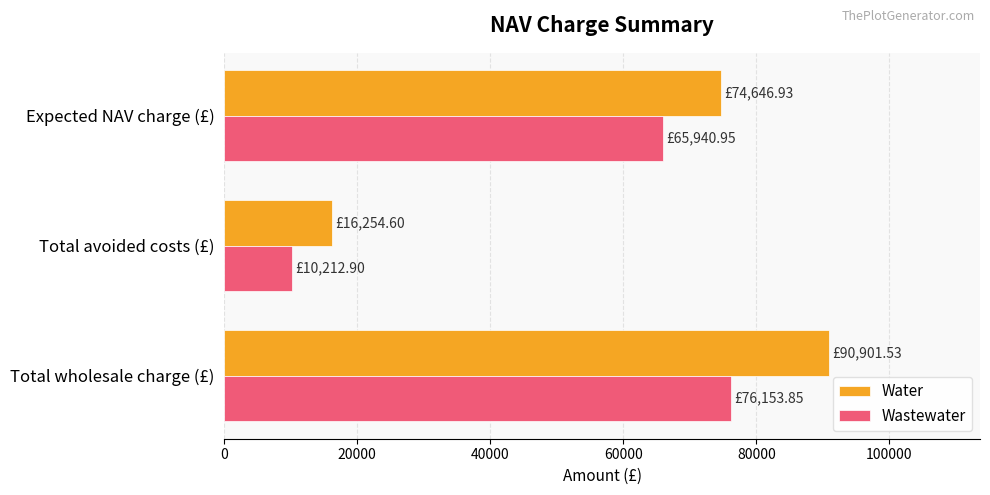

Which series has the widest spread of values?

Water